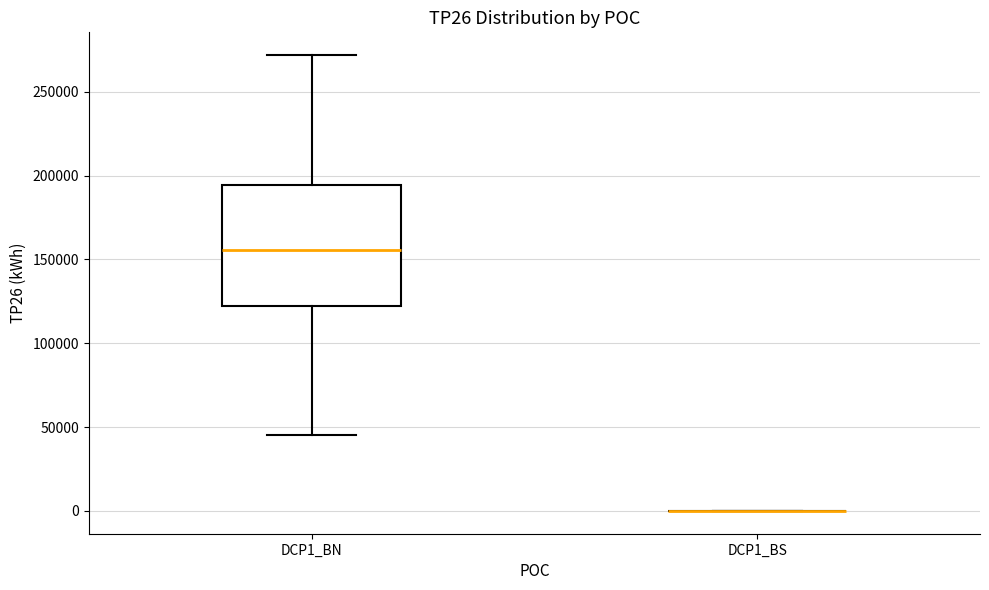

Reading left to right, transcribe this box plot: for each box, give where its median line is, the range the box spans, and where its two whiskers end, as read against the y-axis. The values are not printed on the chart, so give them approximately, as read against the axis.

DCP1_BN: median 155000, box 120000 to 195000, whiskers 45000 to 270000
DCP1_BS: box collapsed to a line at 0, whiskers 0 to 0